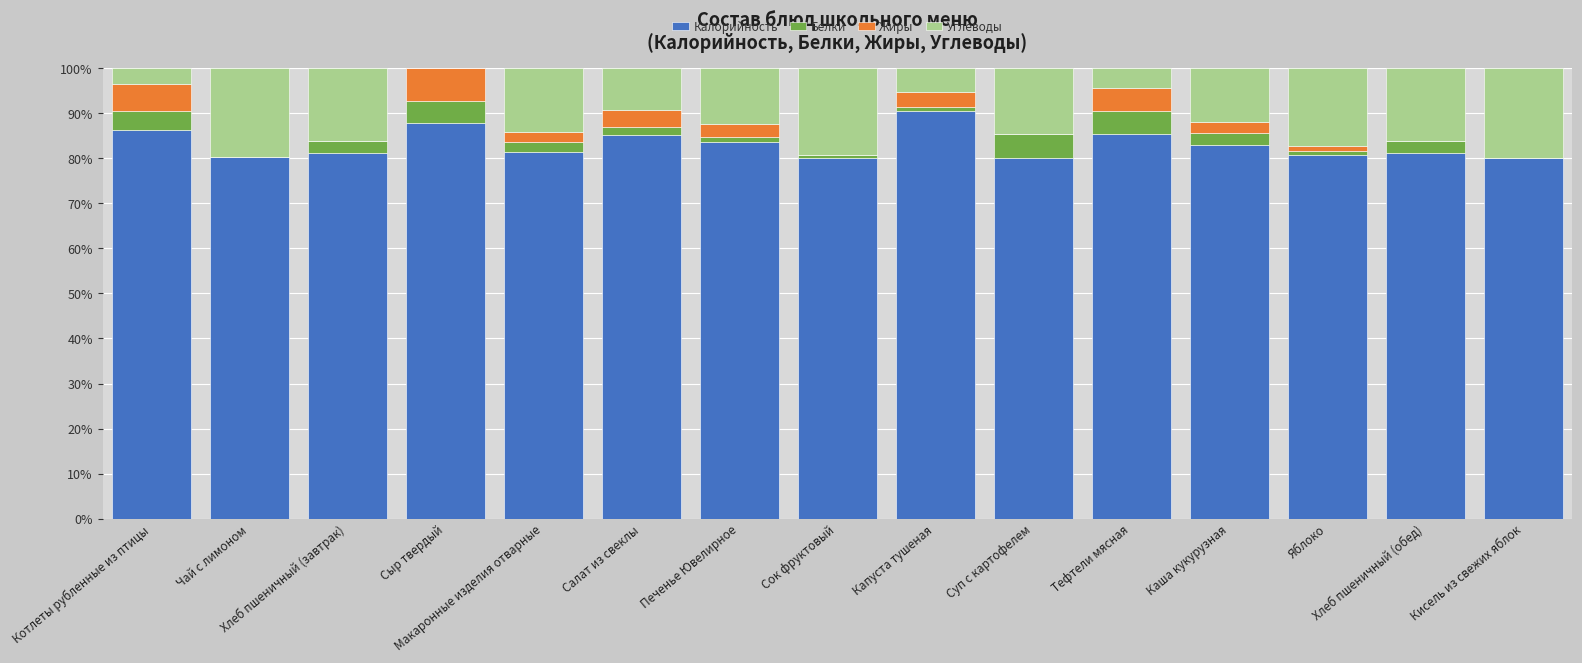

Which series has the largest total across all categories?

Калорийность